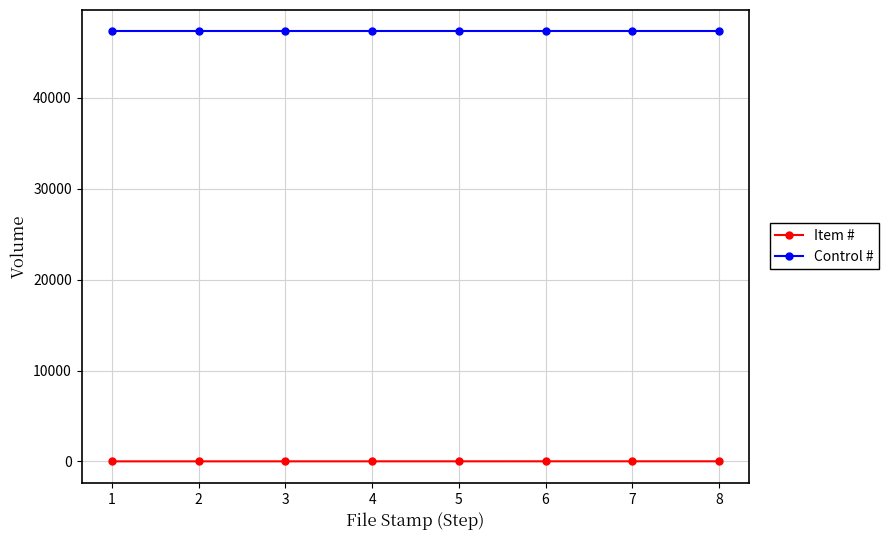

The value of Control # at 3 is 84610. True or false?

False